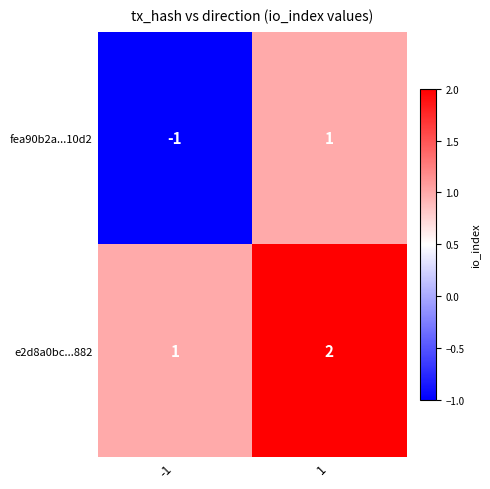

True or false: fea90b2a...10d2 has a value of 1 at 1.

True